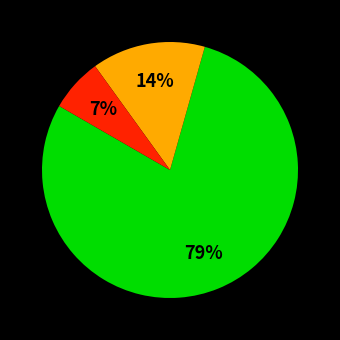

How many segments does this pie chart have?

3